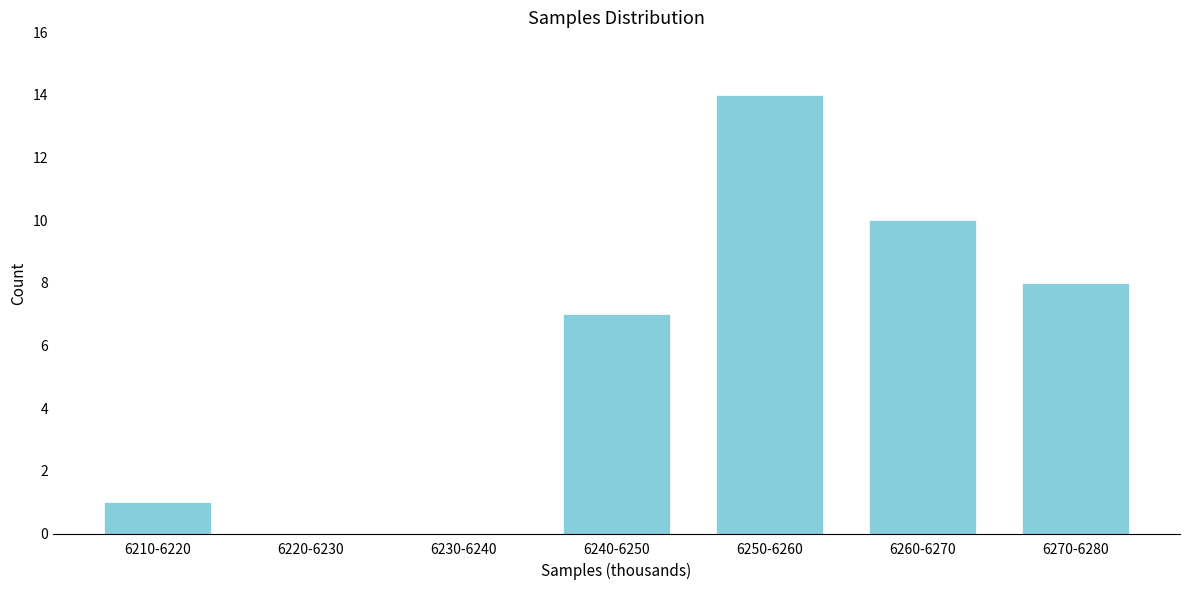

Reading left to right, what are all the values shown in this chart?

6210-6220=1	6220-6230=0	6230-6240=0	6240-6250=7	6250-6260=14	6260-6270=10	6270-6280=8